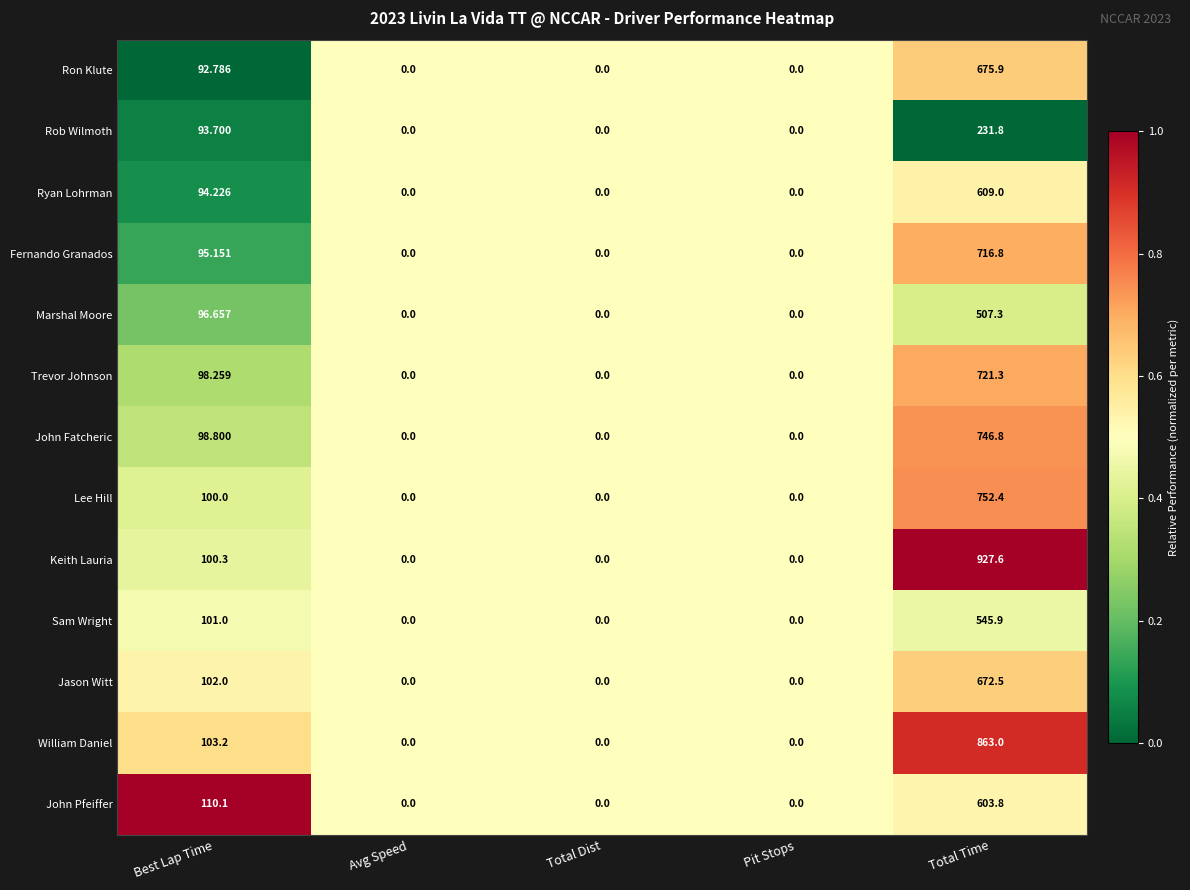

At which category does the chart reach its peak across all series?

Total Time